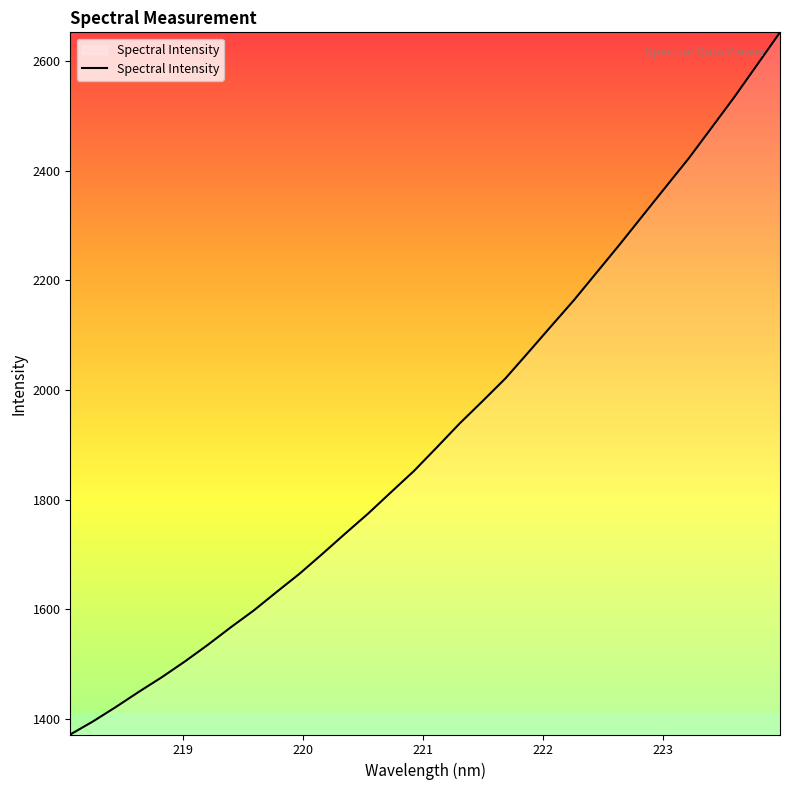

What is the smallest value displayed?

1371.6